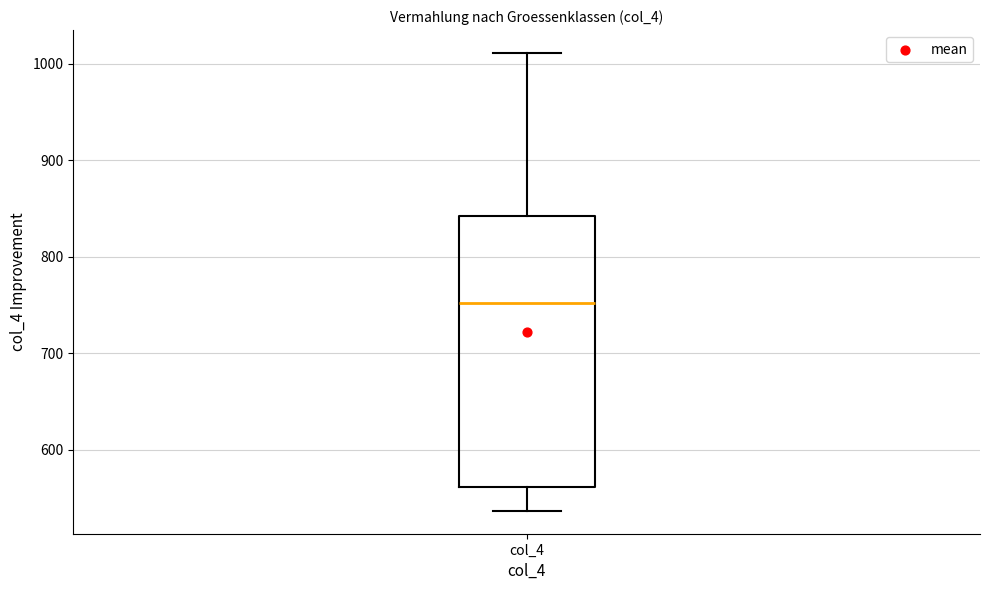

Read this box plot against the y-axis: the position of the median line, the range covered by the box, and the ends of both whiskers. The values are not printed on the chart, so give them approximately, as read against the axis.

median 750, box 560 to 840, whiskers 540 to 1010